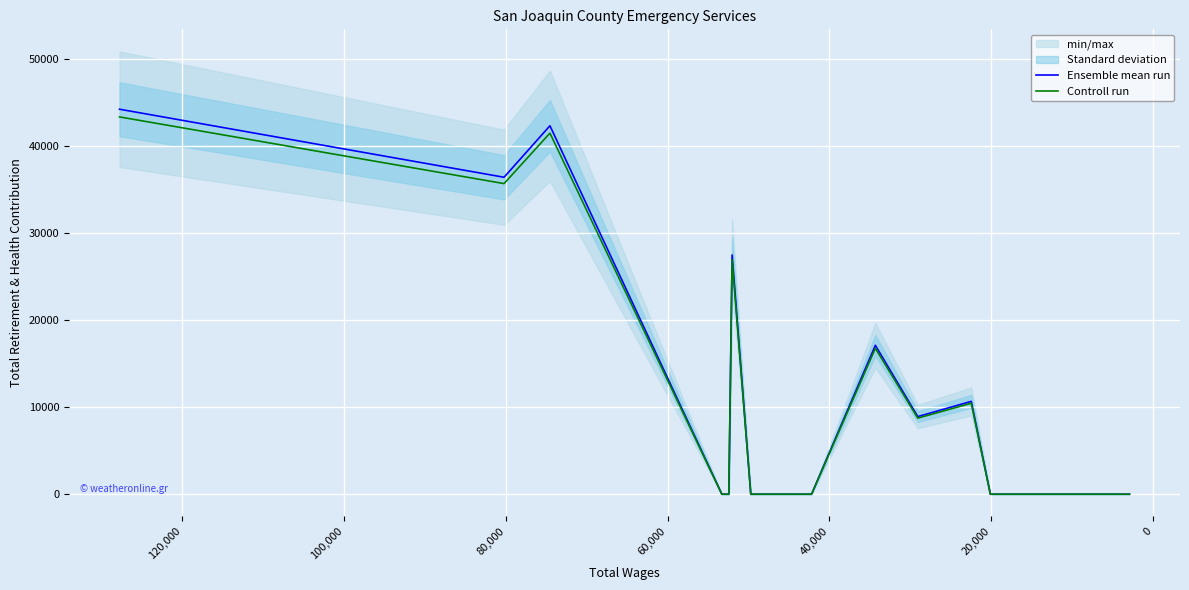

Is this an area chart (filled region under the line)?

No